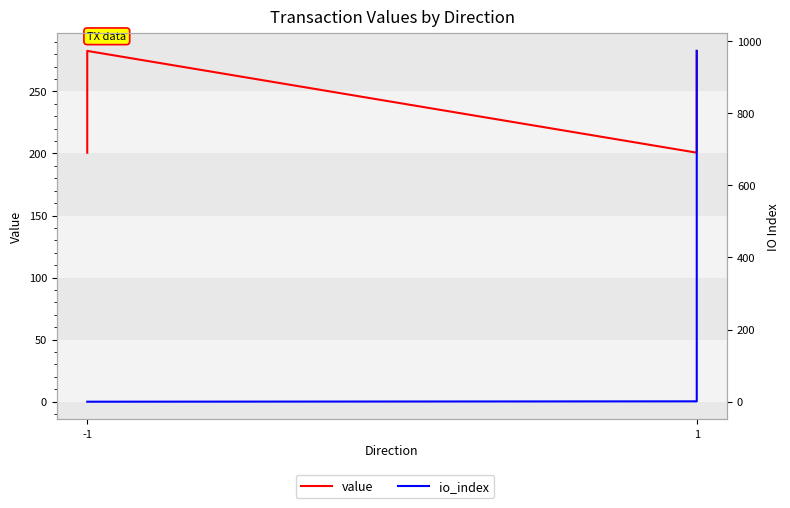

Reading left to right, extract all data points from this chart.

value: 200.6	282.6	200.6	282.6
io_index: 0.0	0.0	1.0	972.0